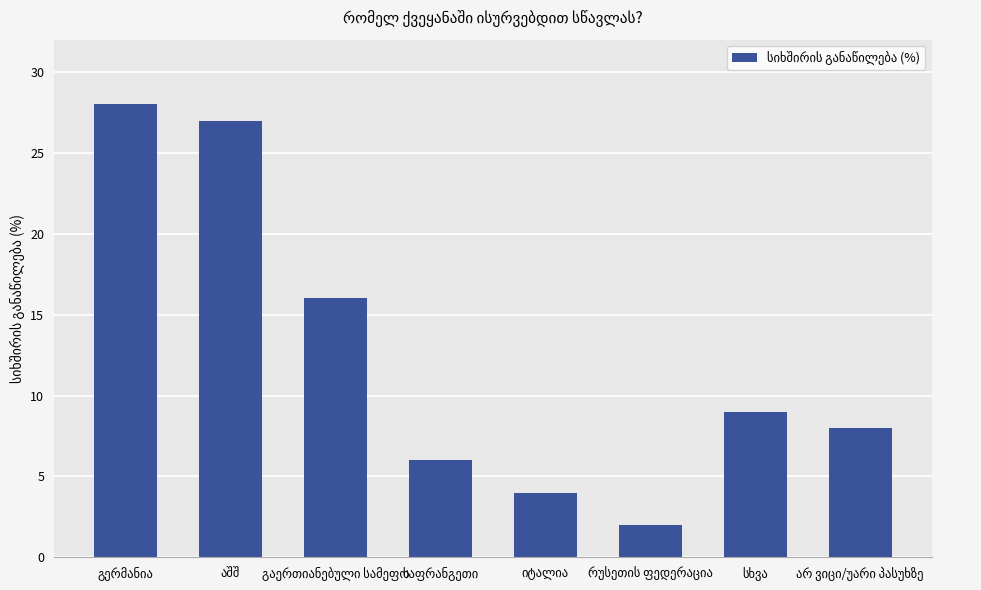

What is the difference between the second highest and minimum values?

25